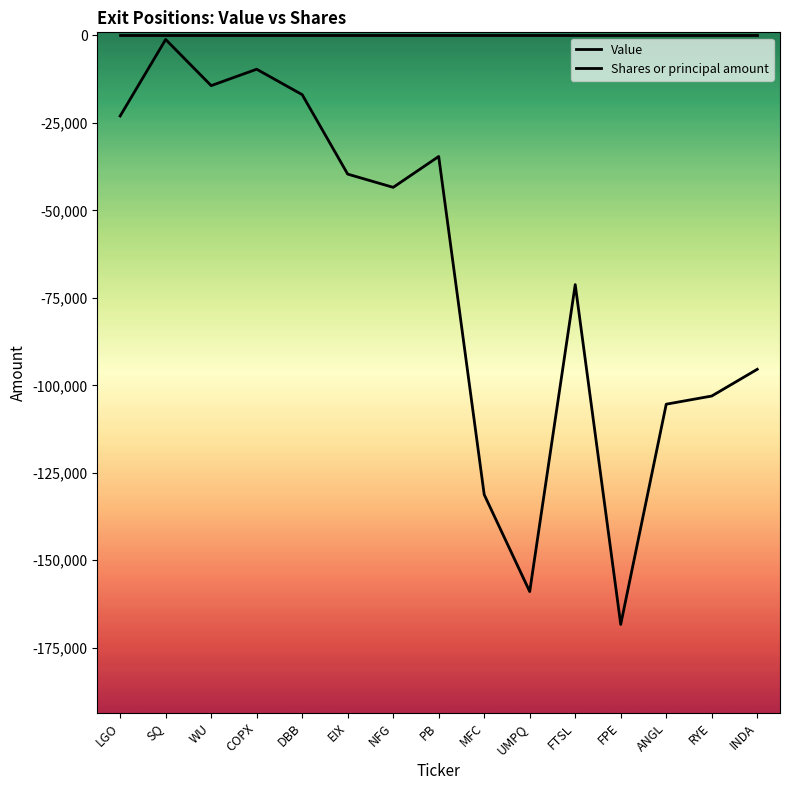

At which category does Shares or principal amount reach its first local peak?

SQ